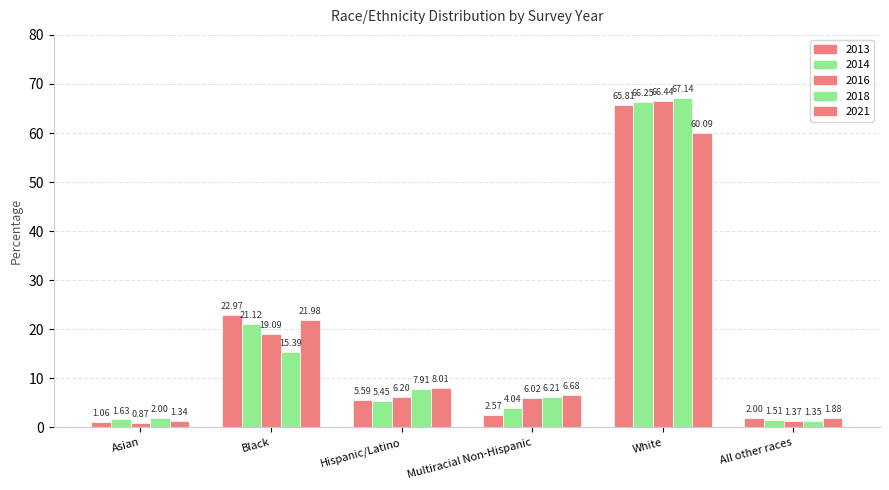

How many values in the 2013 series are below 5?

3